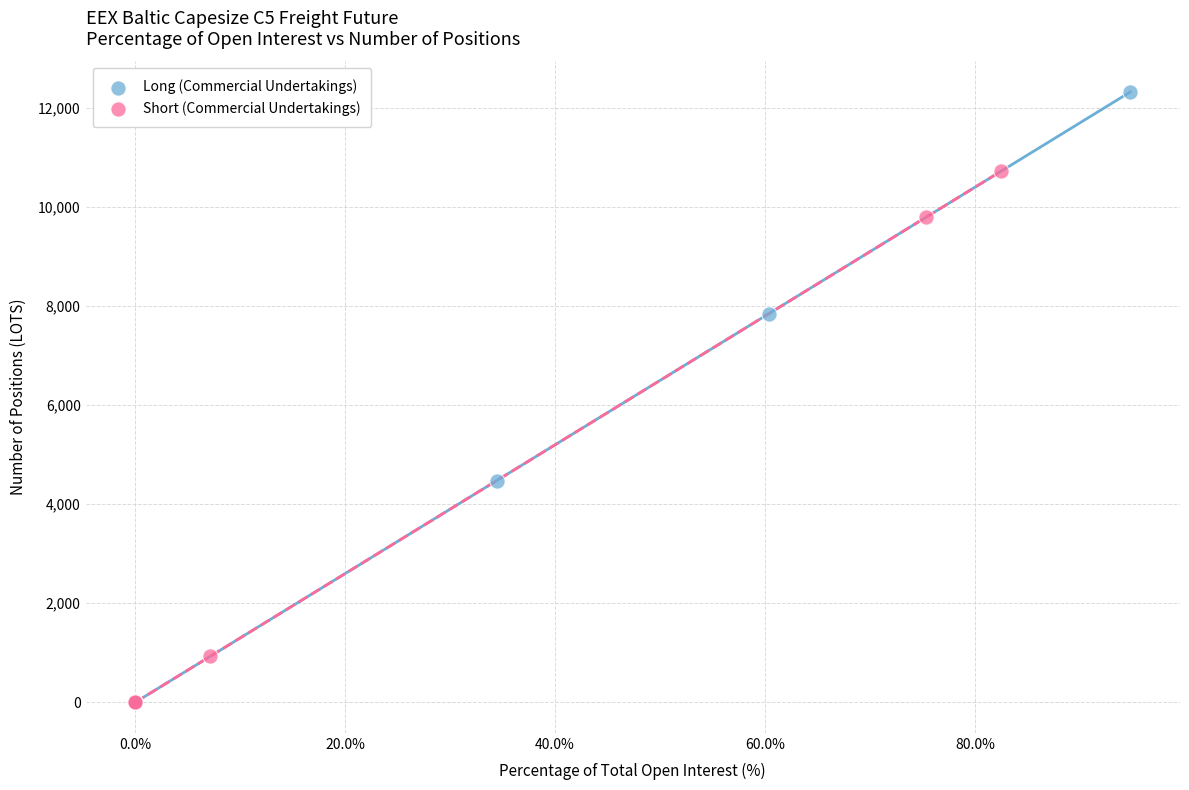

What are all the series names shown in the legend?

Long (Commercial Undertakings), Short (Commercial Undertakings)